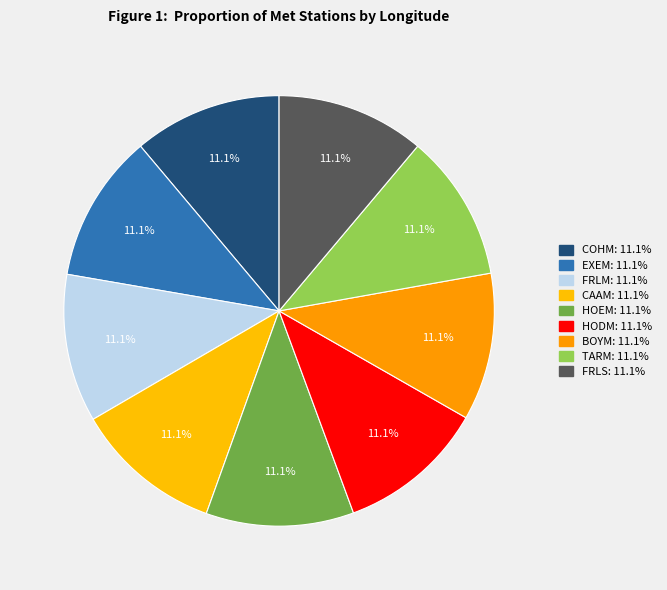

How many segments does this pie chart have?

9